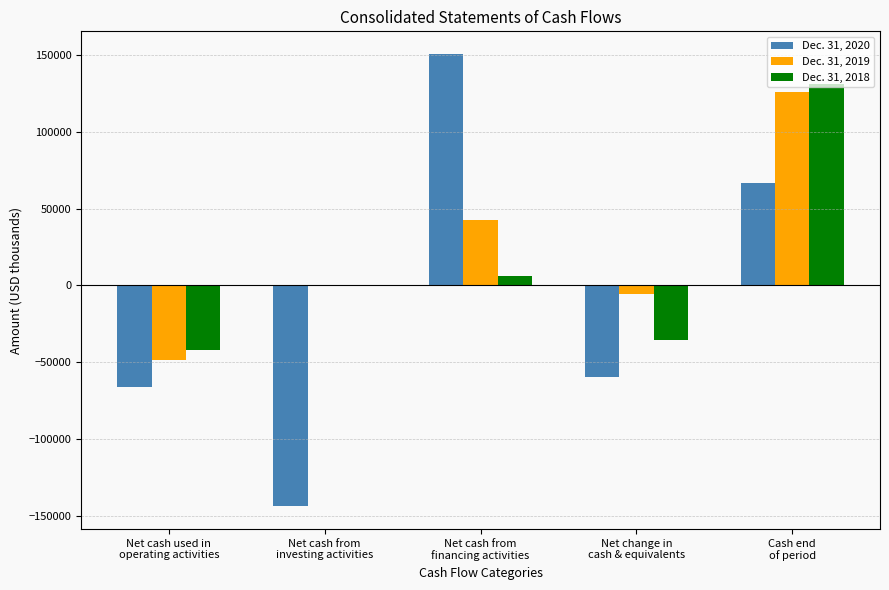

What are all the series names shown in the legend?

Dec. 31, 2020, Dec. 31, 2019, Dec. 31, 2018